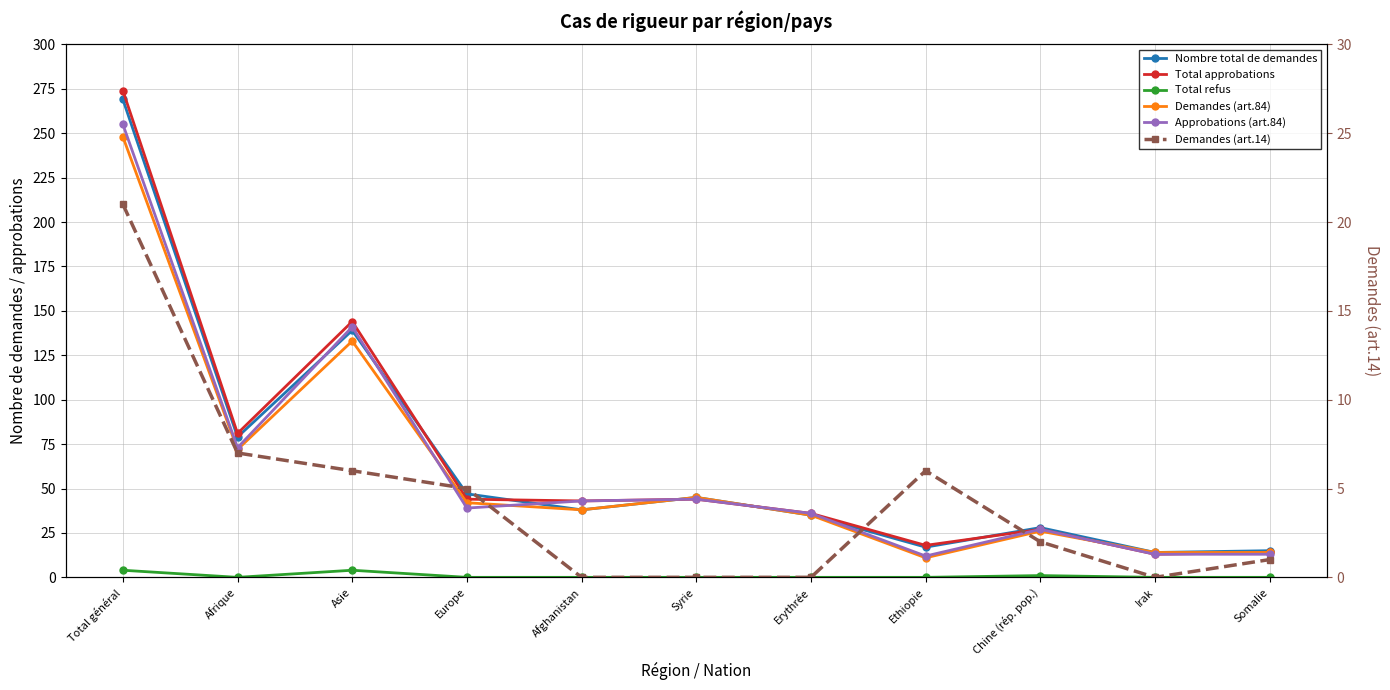

At which category does Demandes (art.14) reach its first local peak?

Ethiopie